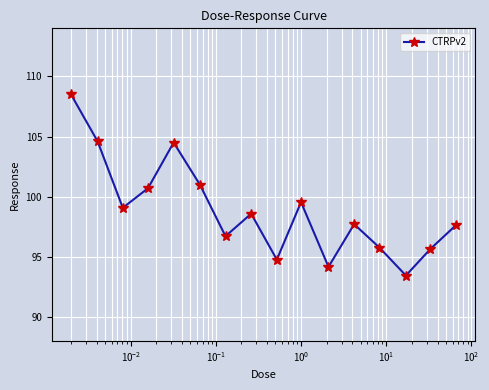

How many lines are shown in the chart?

1